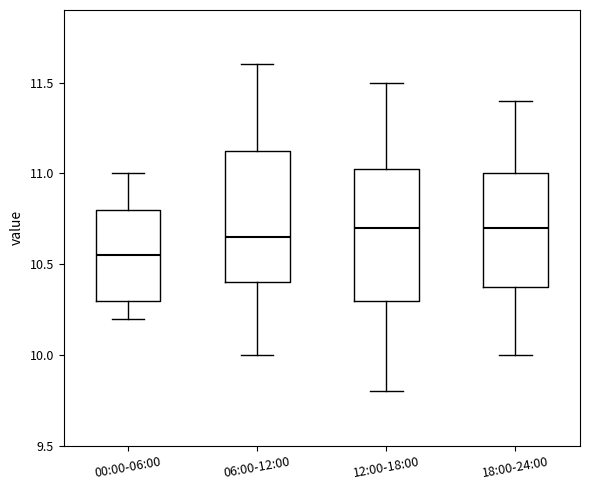

Reading left to right, transcribe this box plot: for each box, give where its median line is, the range the box spans, and where its two whiskers end, as read against the y-axis. The values are not printed on the chart, so give them approximately, as read against the axis.

00:00-06:00: median 10.55, box 10.30 to 10.80, whiskers 10.20 to 11.00
06:00-12:00: median 10.65, box 10.40 to 11.15, whiskers 10.00 to 11.60
12:00-18:00: median 10.70, box 10.30 to 11.05, whiskers 9.80 to 11.50
18:00-24:00: median 10.70, box 10.40 to 11.00, whiskers 10.00 to 11.40